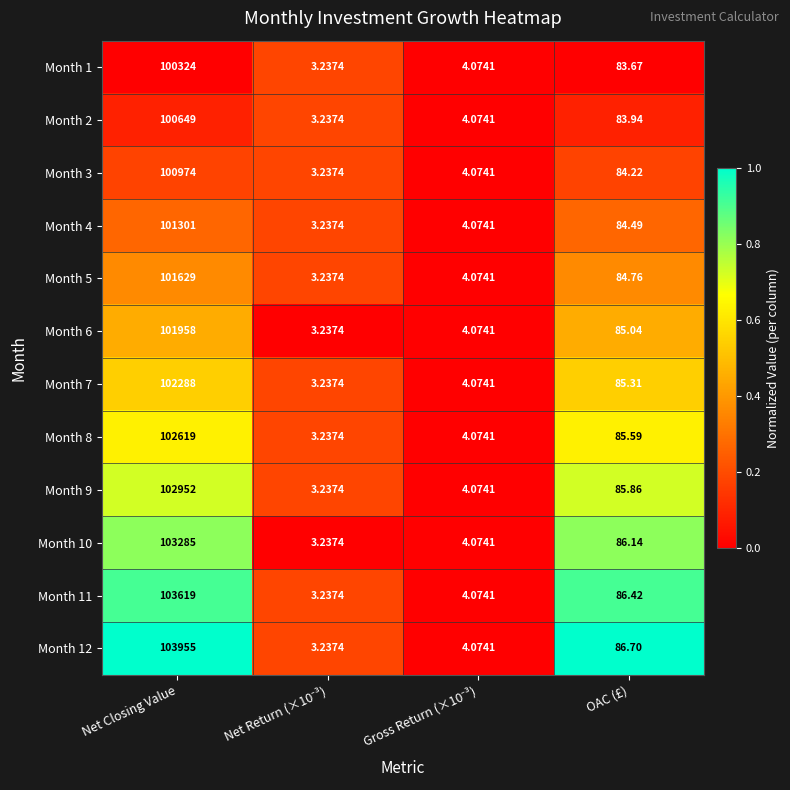

Where does the Month 1 series first go above 83?

Net Closing Value